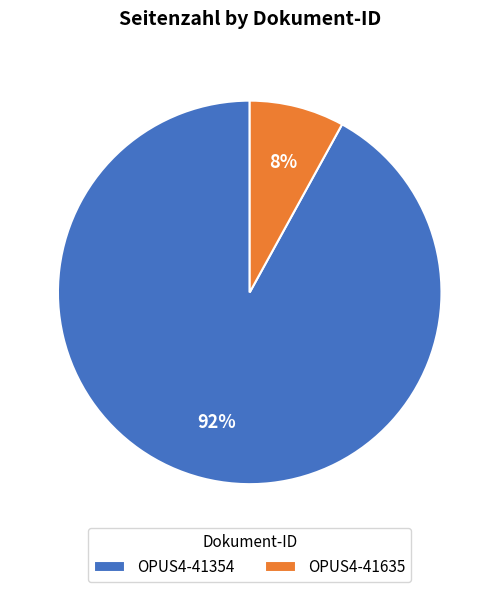

How many segments does this pie chart have?

2